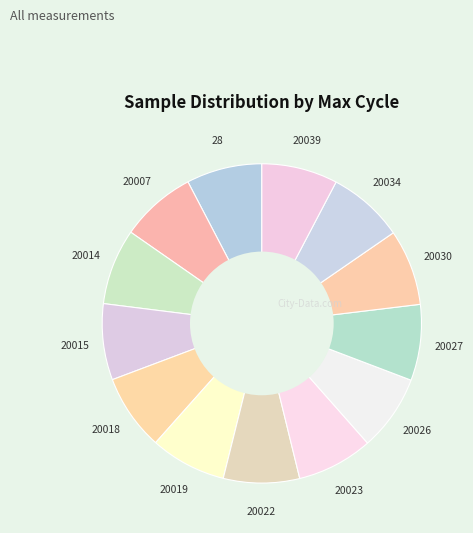

Approximately how many times larger is the value at 28 compared to 20019?

1.0